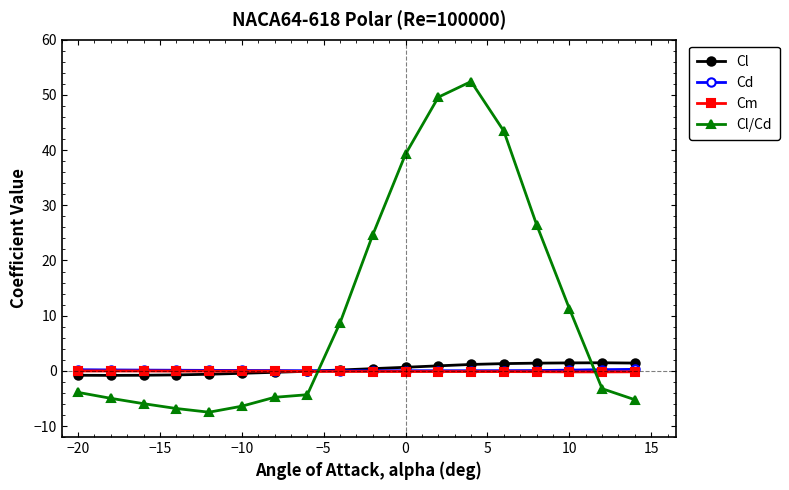

Which series has the largest total across all categories?

Cl/Cd